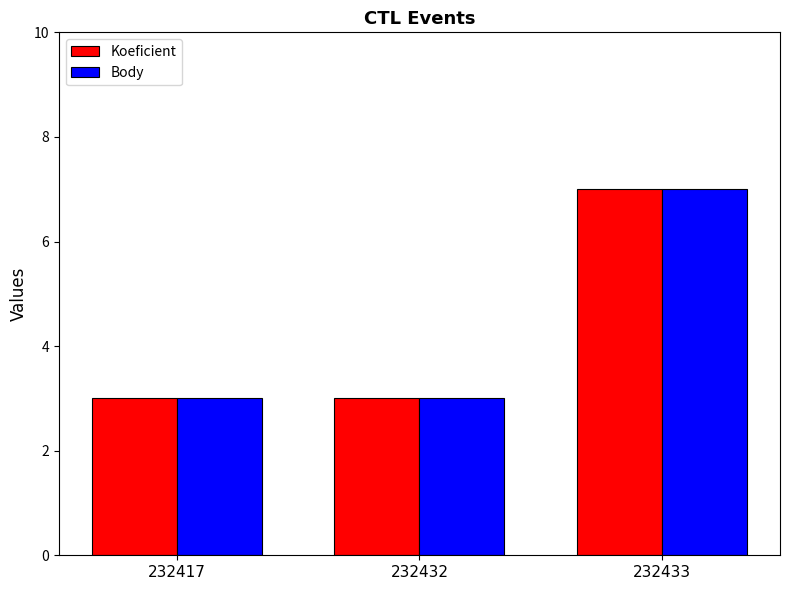

What is the sum of all Body values?

13